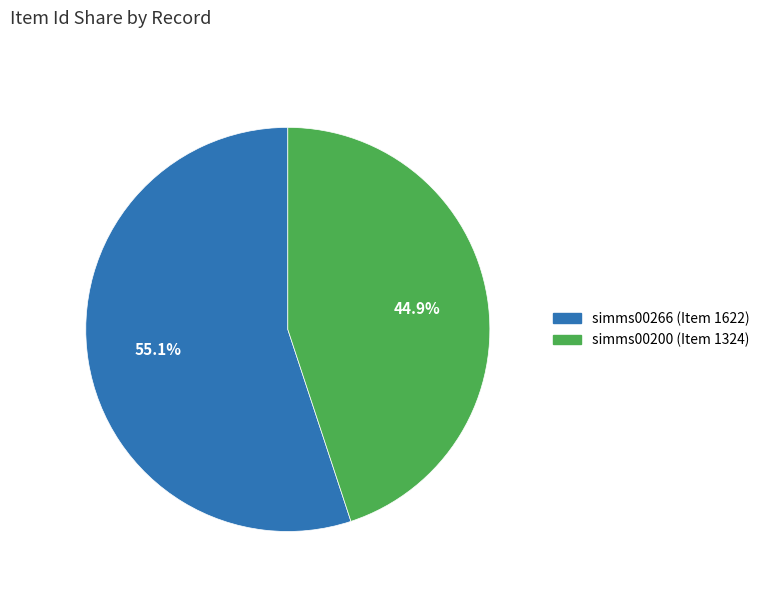

Is it true that simms00200 is 45% of the pie?

True